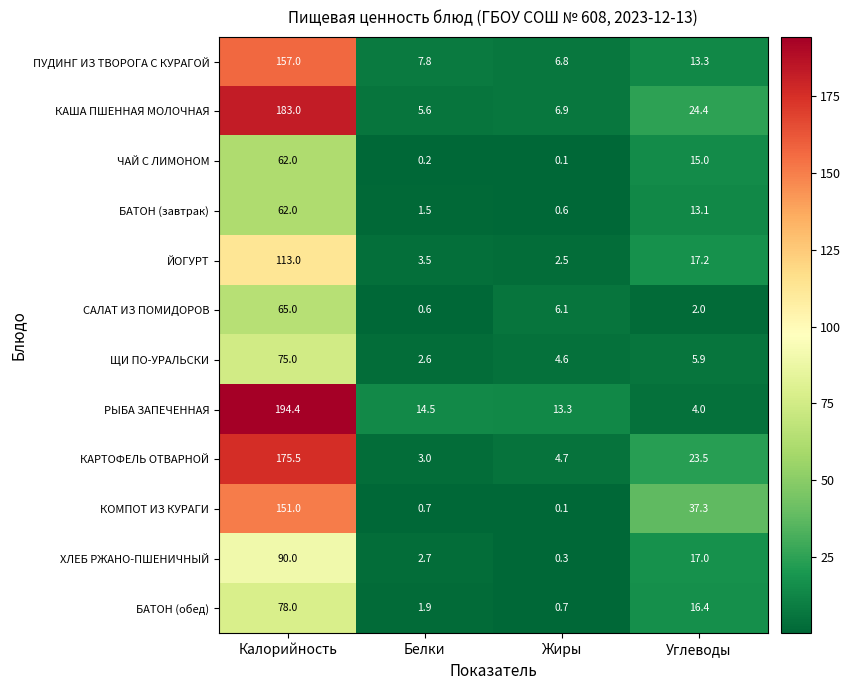

What is the highest value of the ЙОГУРТ series?

113.0